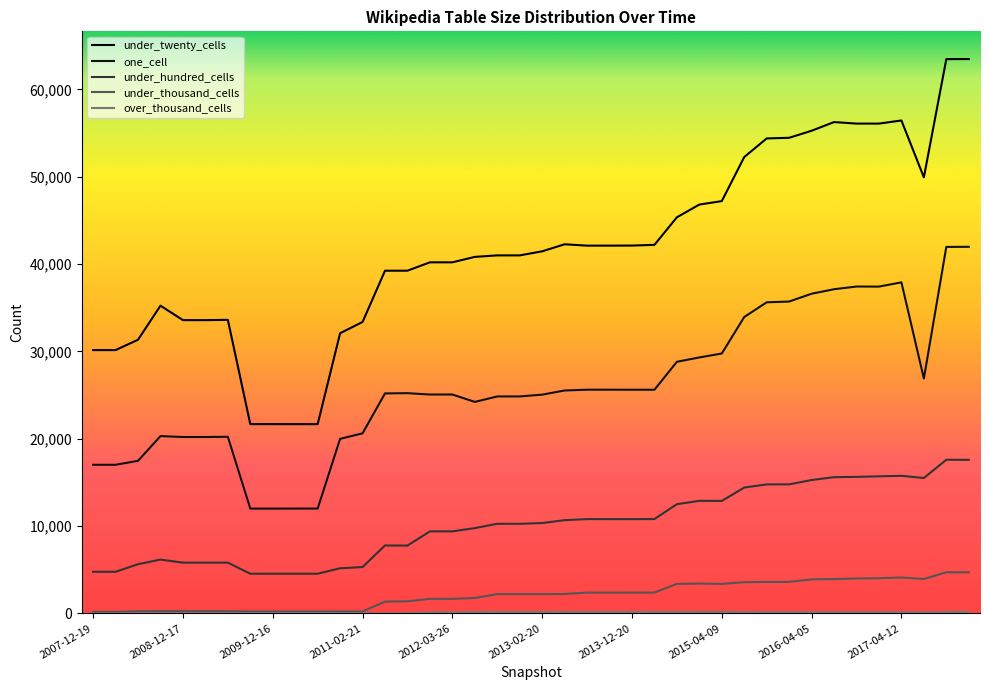

Does the chart display data point markers on the line(s)?

No